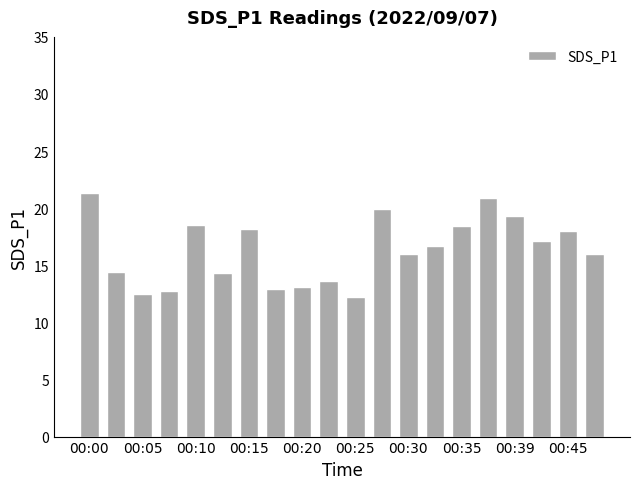

What is the value of the 13th bar from the left?

16.0